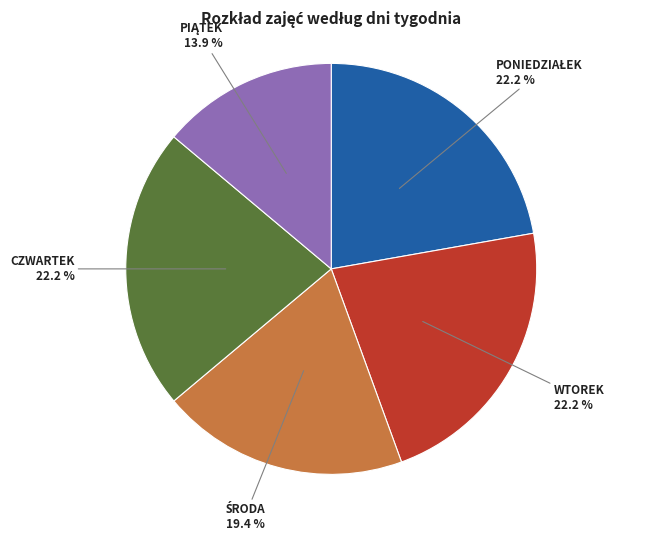

Does any single category account for the majority?

No